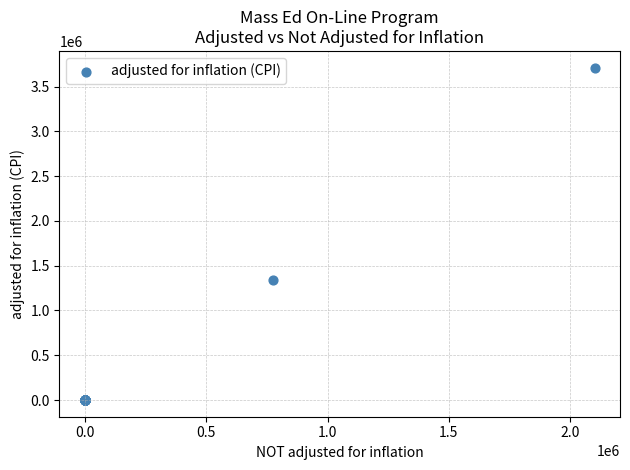

What Y value in the scatter plot is closest to 1855696?

1343411